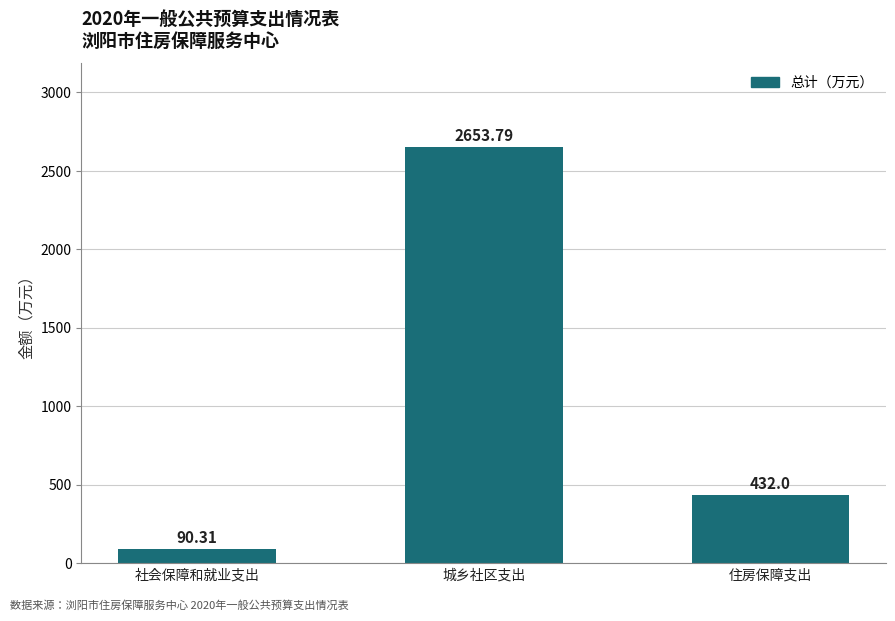

Reading right to left, list all the values displayed in this chart.

住房保障支出=432.0	城乡社区支出=2653.8	社会保障和就业支出=90.3